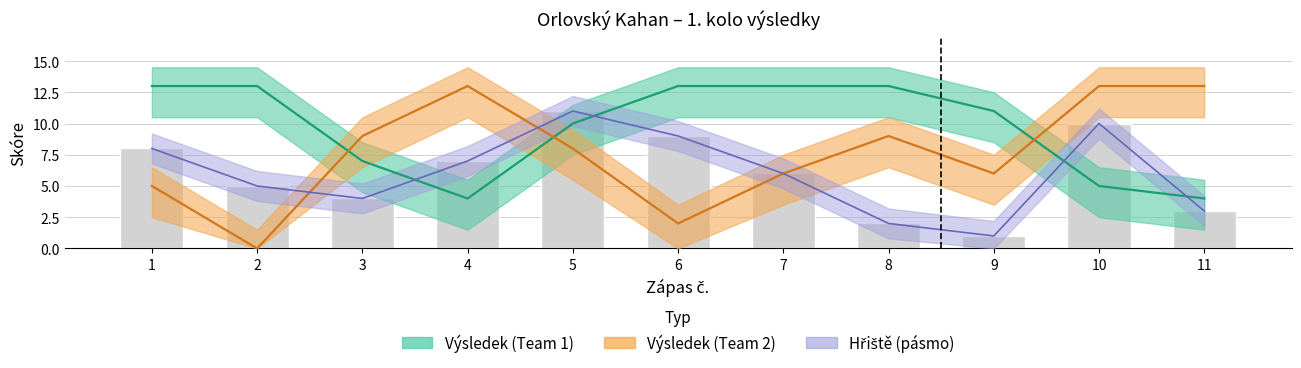

What is the value of the 6th bar from the left?

9